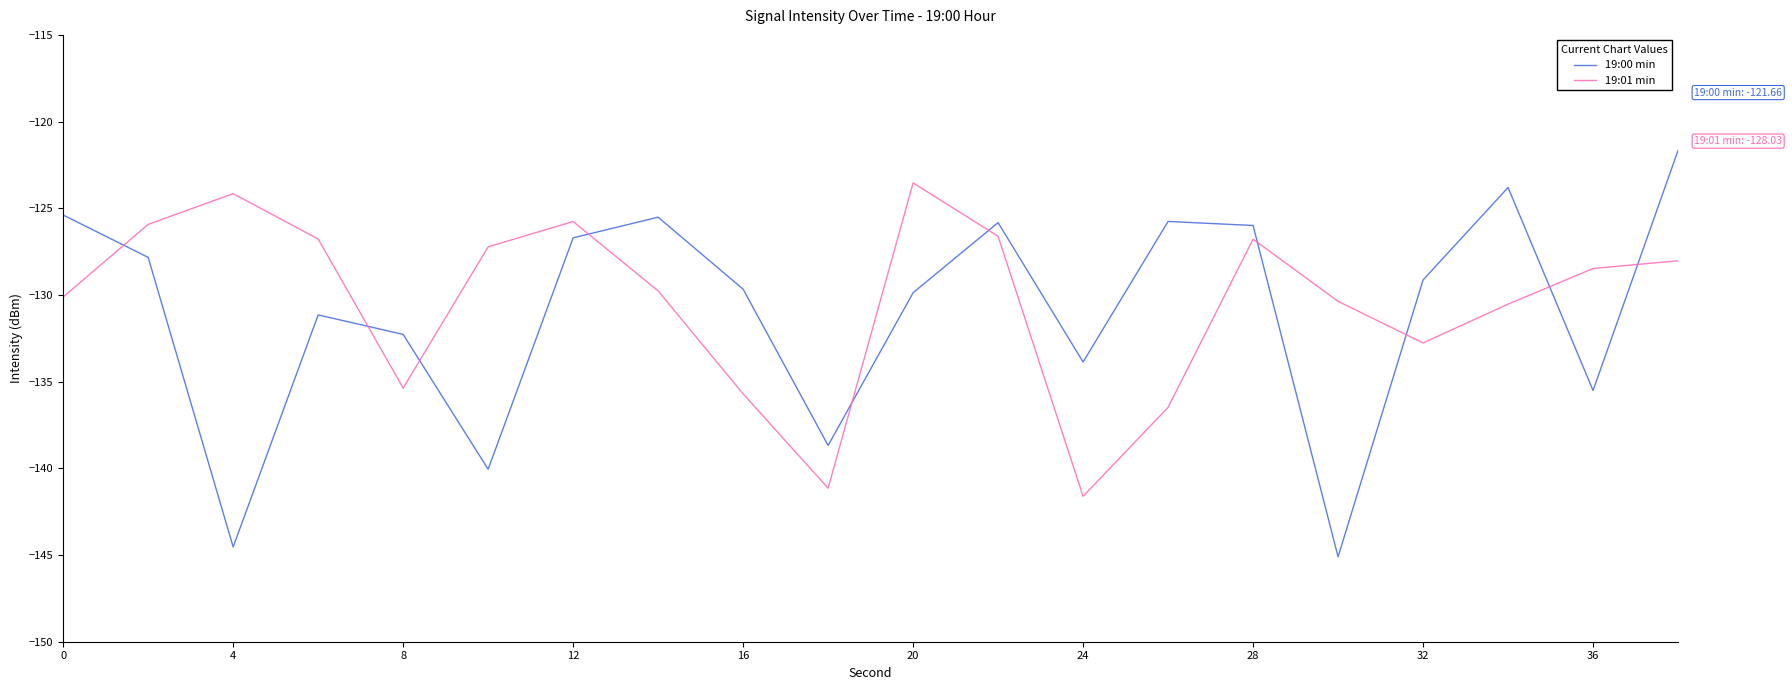

Count the number of categories in the chart.

20